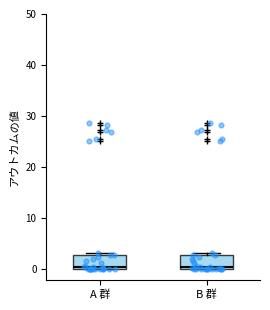

Where is the lower edge of the box for B 群 on the y-axis? The values are not printed on the chart, so give them approximately, as read against the axis.

0